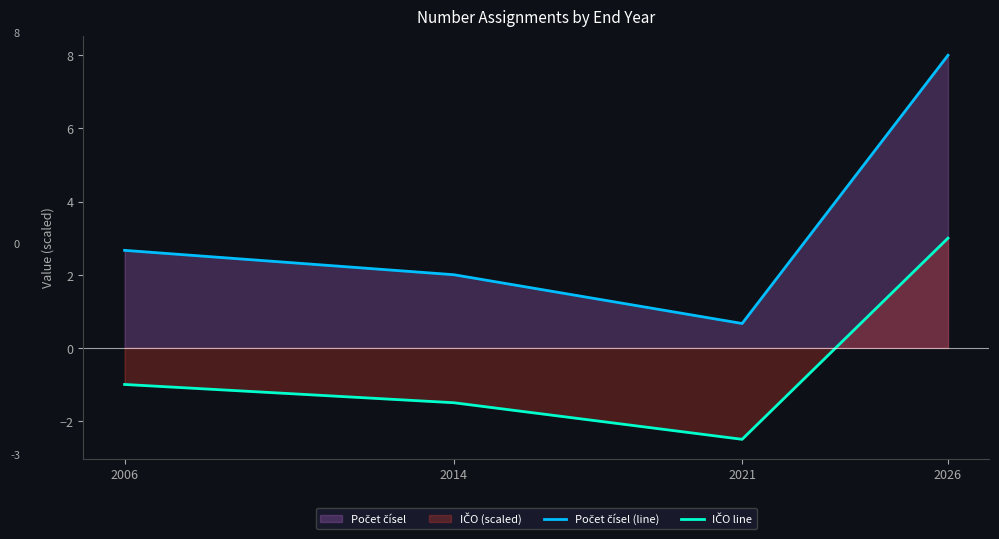

Reading left to right, what are all the values shown in this chart?

Počet čísel (line): 2.7	2.0	0.7	8.0
IČO line: -1.0	-1.5	-2.5	3.0